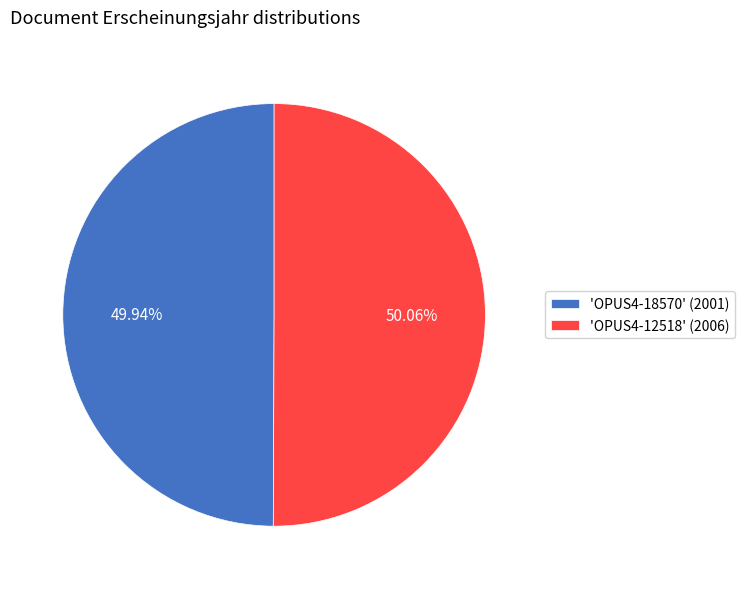

Is there a majority slice in this chart?

Yes